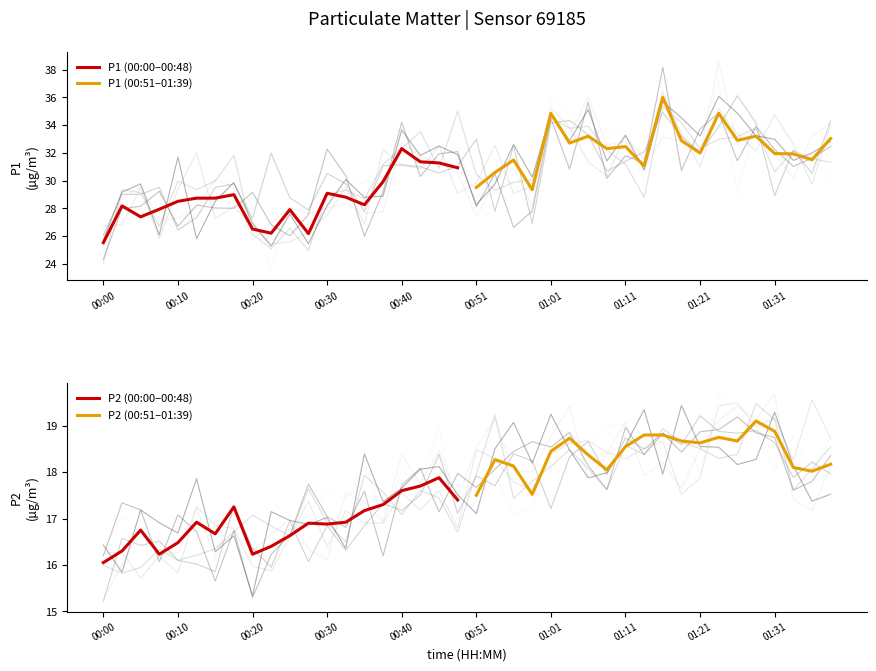

Where is P2 (00:00–00:48) nearest to the value 16?

00:00